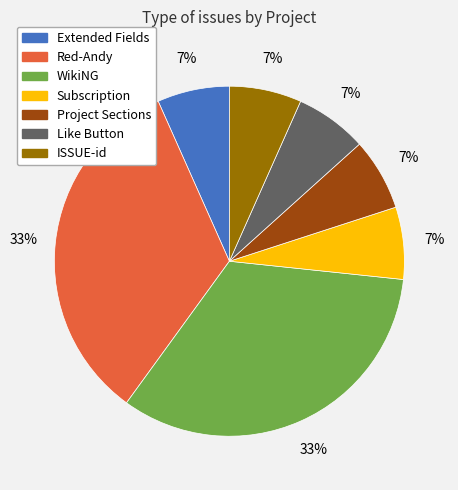

Which has a higher value, ISSUE-id or Red-Andy?

Red-Andy